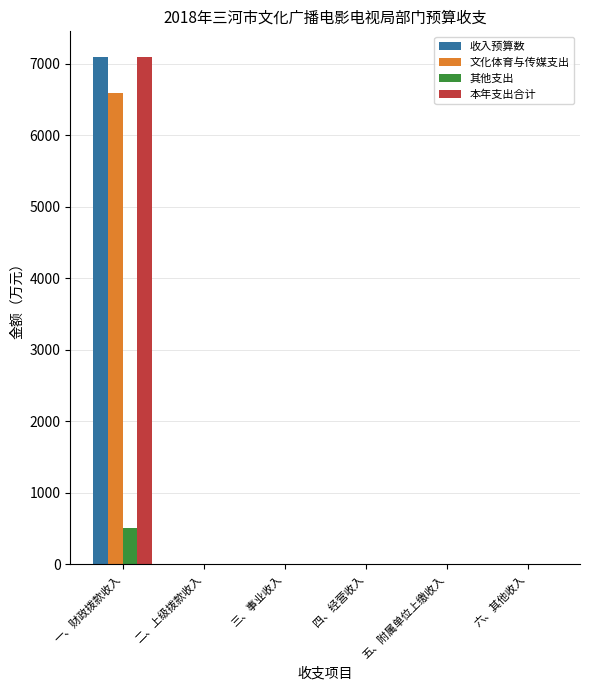

What is the maximum value for 收入预算数?

7099.3